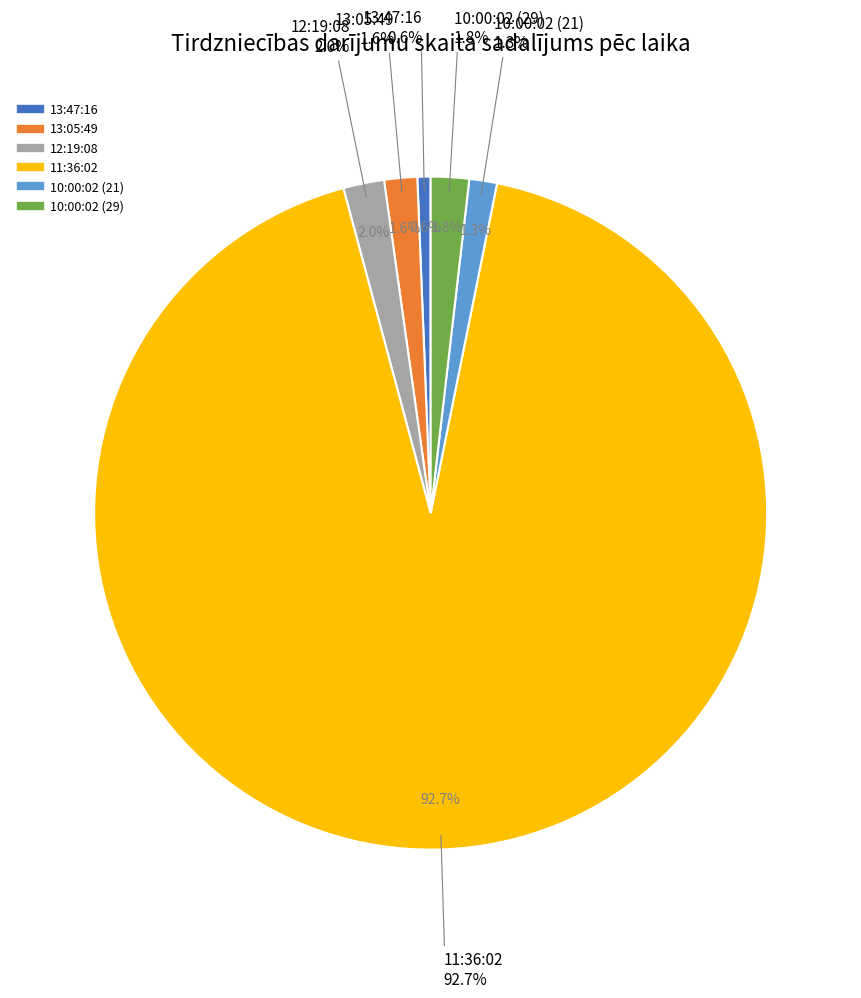

Is 12:19:08 the majority of the pie?

No